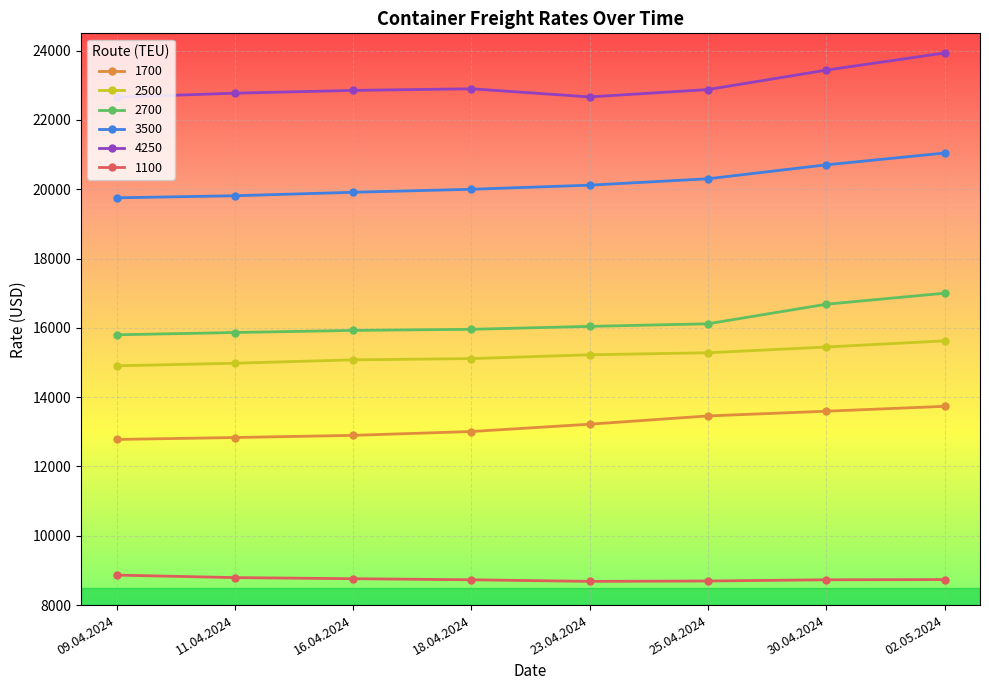

Rank the series by their maximum value, from highest to lowest.

4250, 3500, 2700, 2500, 1700, 1100